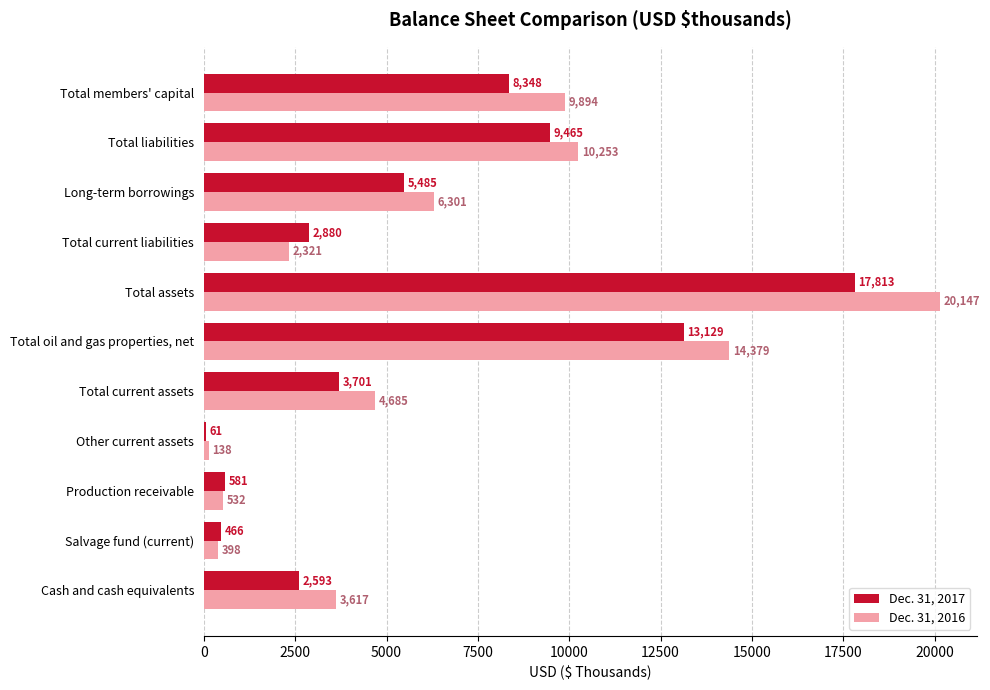

Read the Dec. 31, 2017 value at Other current assets, to the nearest 50.

50